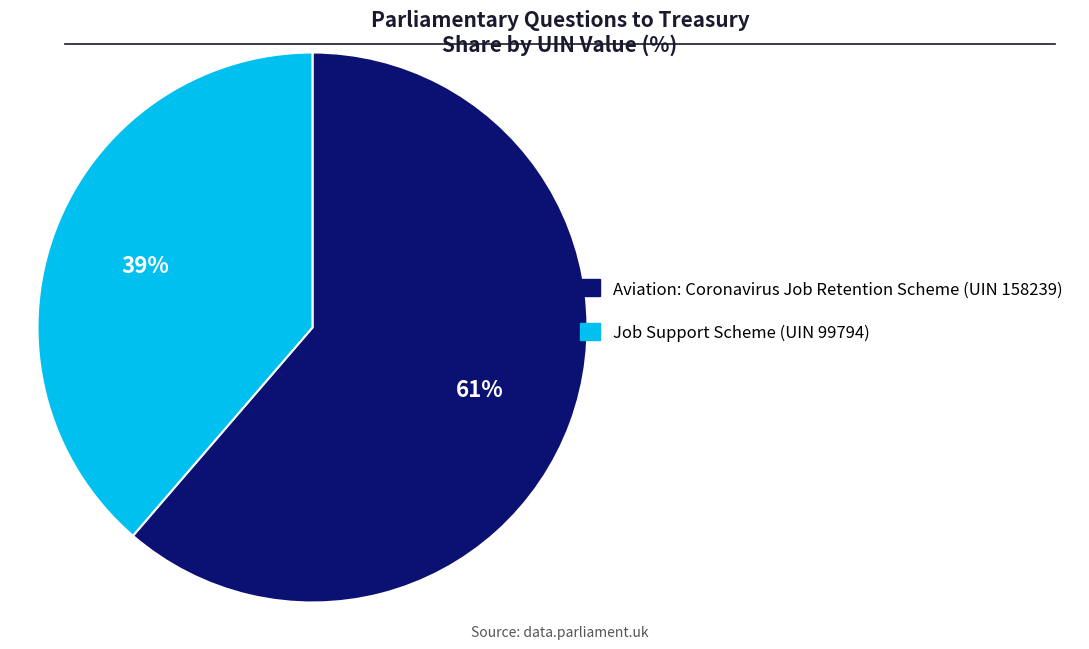

To the nearest percent, what is the average slice percentage?

50%